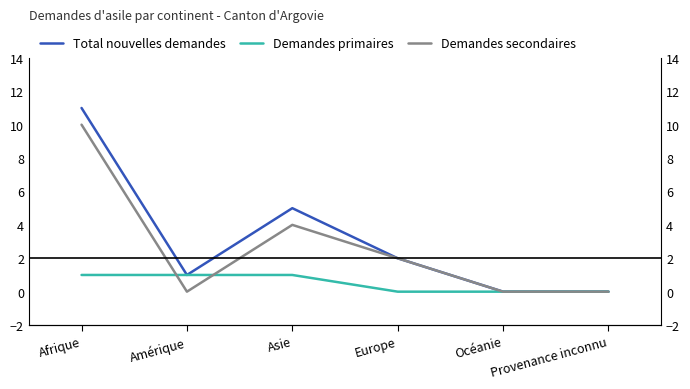

True or false: Demandes primaires has more than 1 interior local peaks.

False